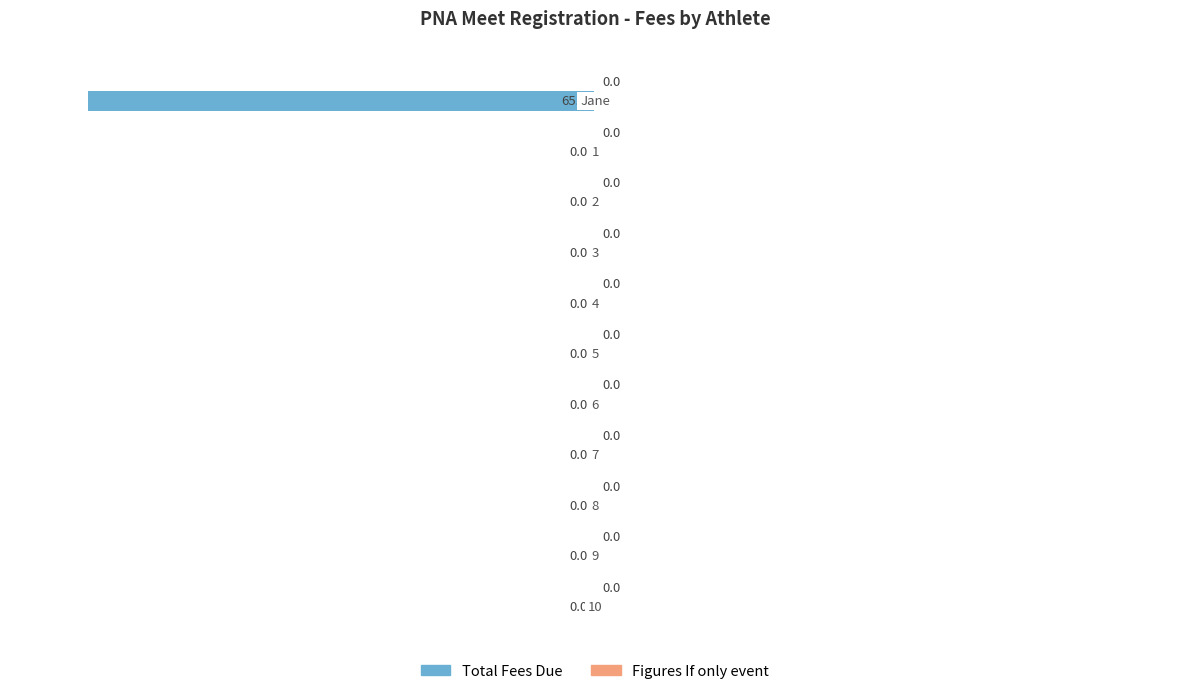

Which has a higher value, 7 or Jane?

7